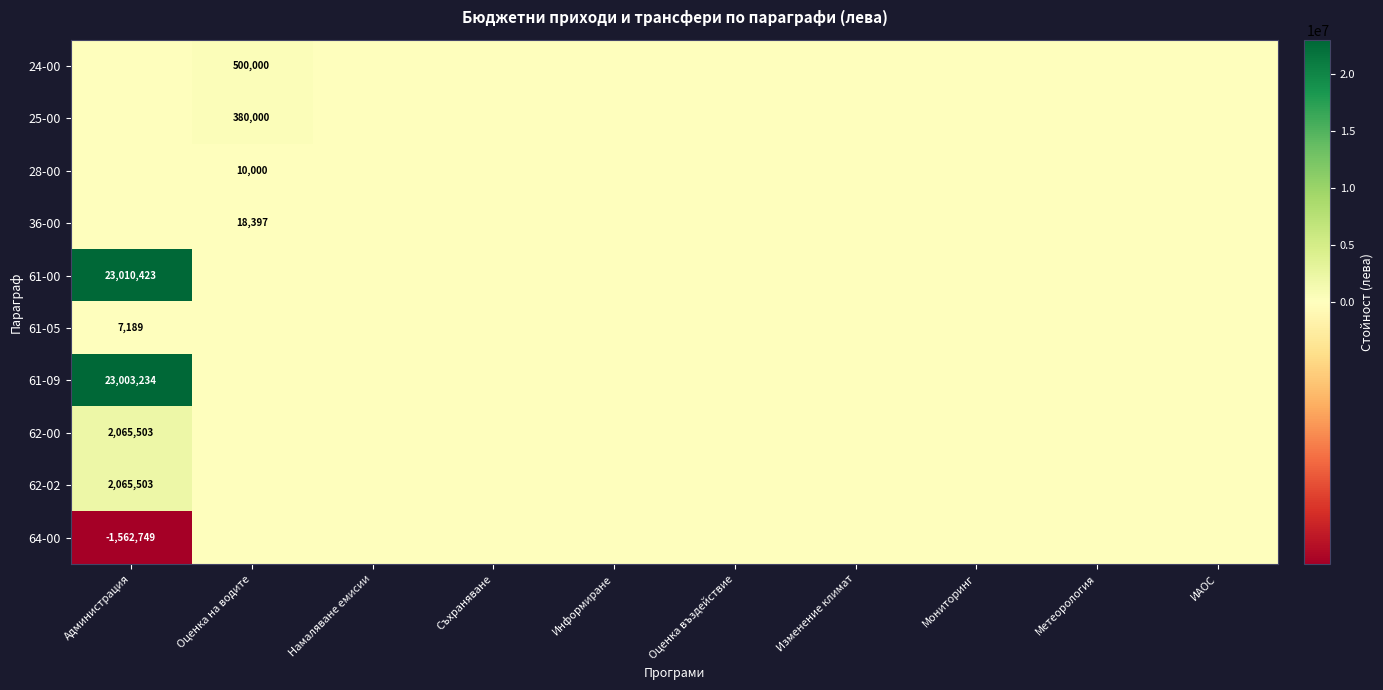

How many data points does each series have?

10